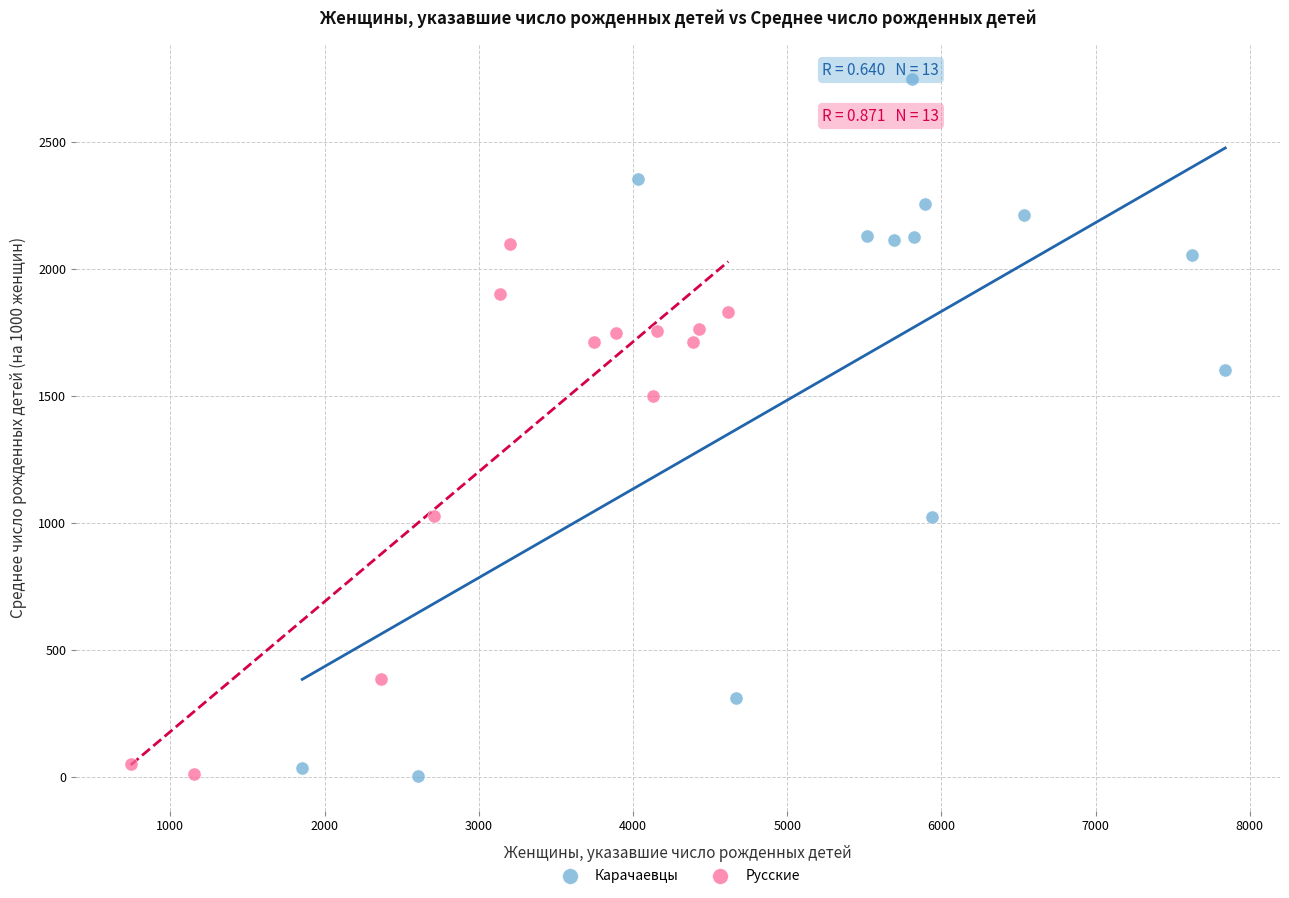

Which series reaches the maximum Y coordinate?

Карачаевцы